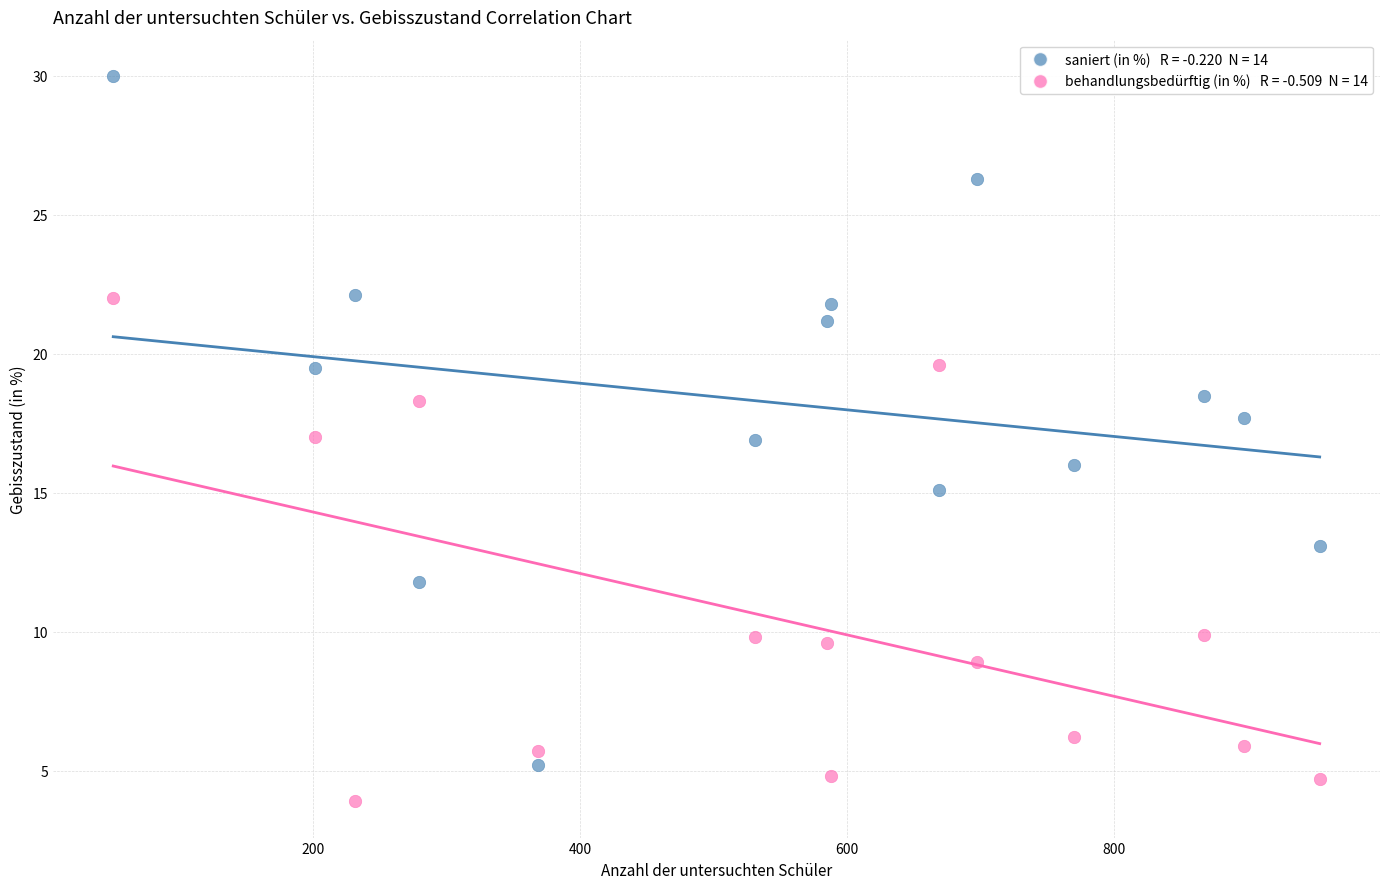

Across all data points, what is the range of X values (max minus min)?

904.0